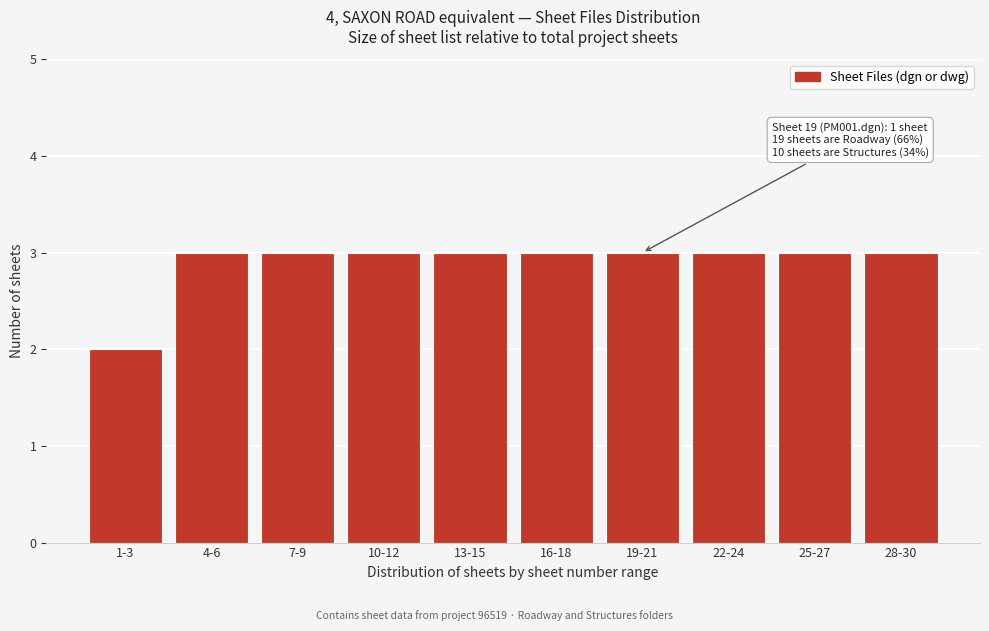

Reading right to left, list all the values displayed in this chart.

3	3	3	3	3	3	3	3	3	2